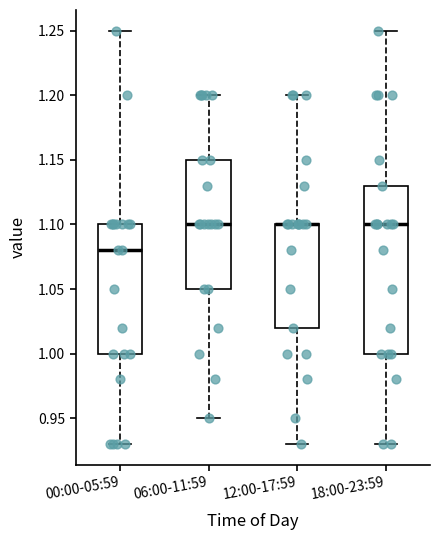

Where is the lower edge of the box for 18:00-23:59 on the y-axis? The values are not printed on the chart, so give them approximately, as read against the axis.

1.00